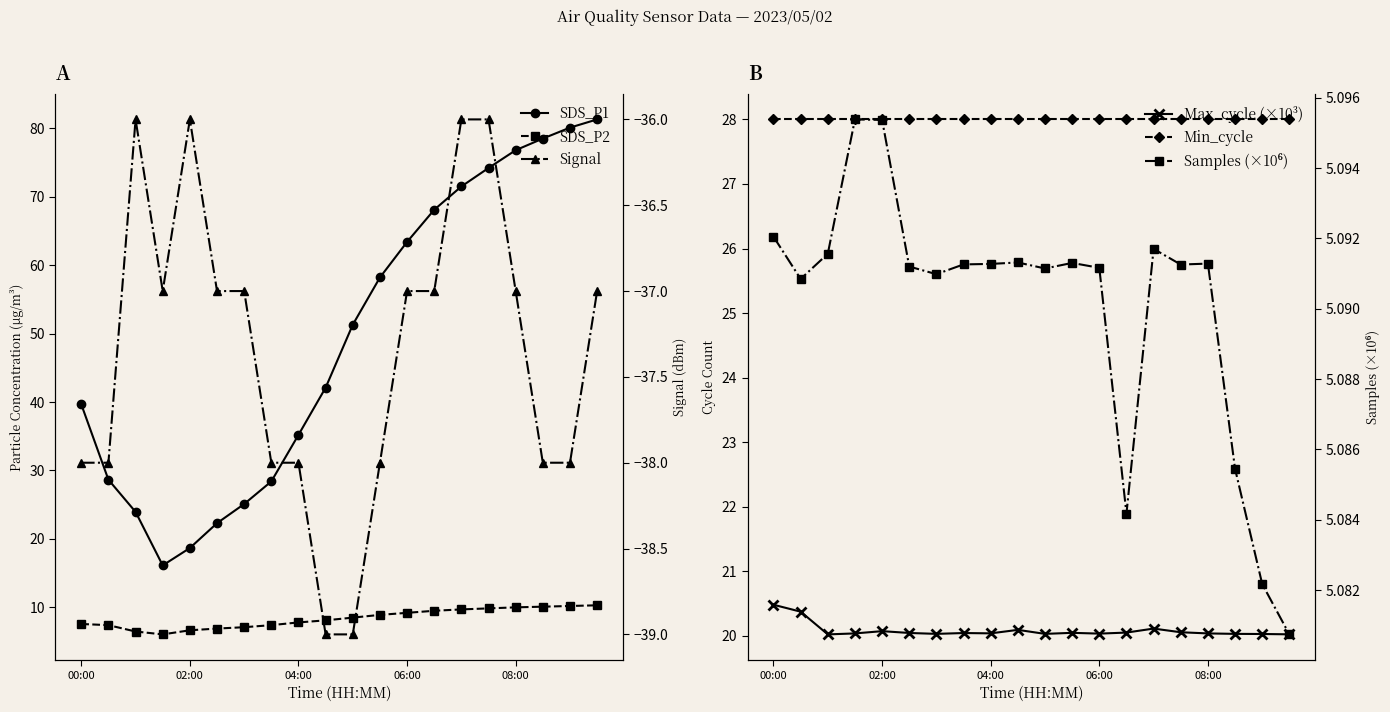

Reading left to right, extract all data points from this chart.

SDS_P1: 39.7	28.6	23.9	16.1	18.7	22.3	25.1	28.4	35.2	42.1	51.3	58.2	63.4	68.1	71.5	74.2	76.8	78.5	80.1	81.3
SDS_P2: 7.6	7.4	6.5	6.0	6.7	6.9	7.1	7.4	7.8	8.1	8.5	8.9	9.2	9.5	9.7	9.8	10.0	10.1	10.2	10.3
Max_cycle (×10³): 20.5	20.4	20.0	20.0	20.1	20.0	20.0	20.0	20.0	20.1	20.0	20.0	20.0	20.1	20.1	20.1	20.0	20.0	20.0	20.0
Min_cycle: 28.0	28.0	28.0	28.0	28.0	28.0	28.0	28.0	28.0	28.0	28.0	28.0	28.0	28.0	28.0	28.0	28.0	28.0	28.0	28.0
Signal: -38.0	-38.0	-36.0	-37.0	-36.0	-37.0	-37.0	-38.0	-38.0	-39.0	-39.0	-38.0	-37.0	-37.0	-36.0	-36.0	-37.0	-38.0	-38.0	-37.0
Samples (×10⁶): 5.1	5.1	5.1	5.1	5.1	5.1	5.1	5.1	5.1	5.1	5.1	5.1	5.1	5.1	5.1	5.1	5.1	5.1	5.1	5.1